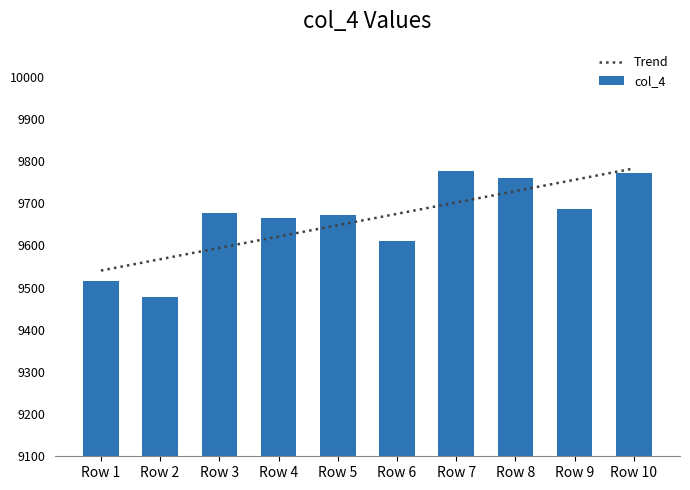

How many series are shown in this chart?

2